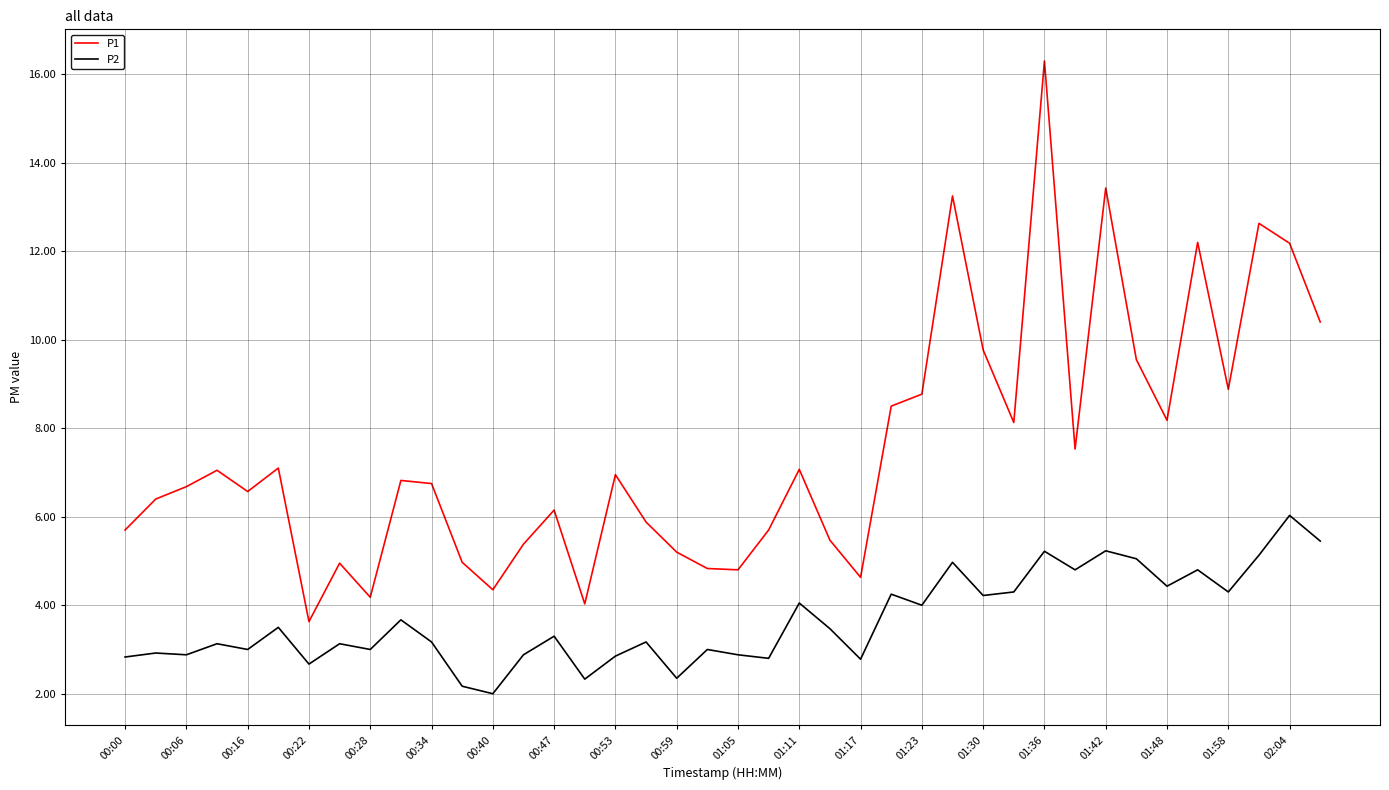

Which series has the largest total across all categories?

P1